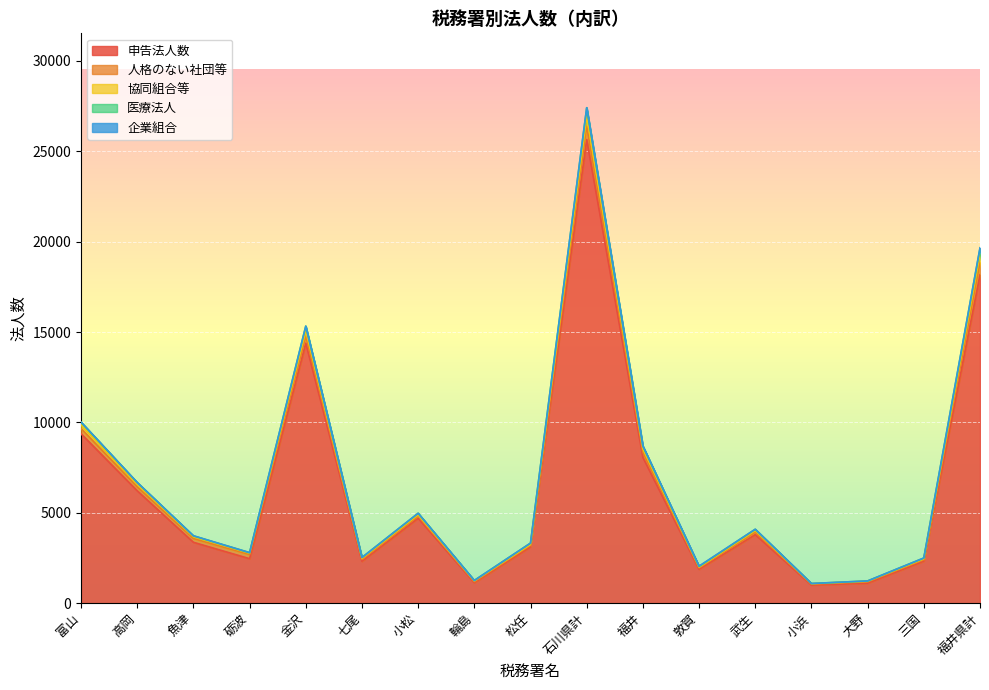

True or false: 医療法人 and 申告法人数 cross at least once.

False